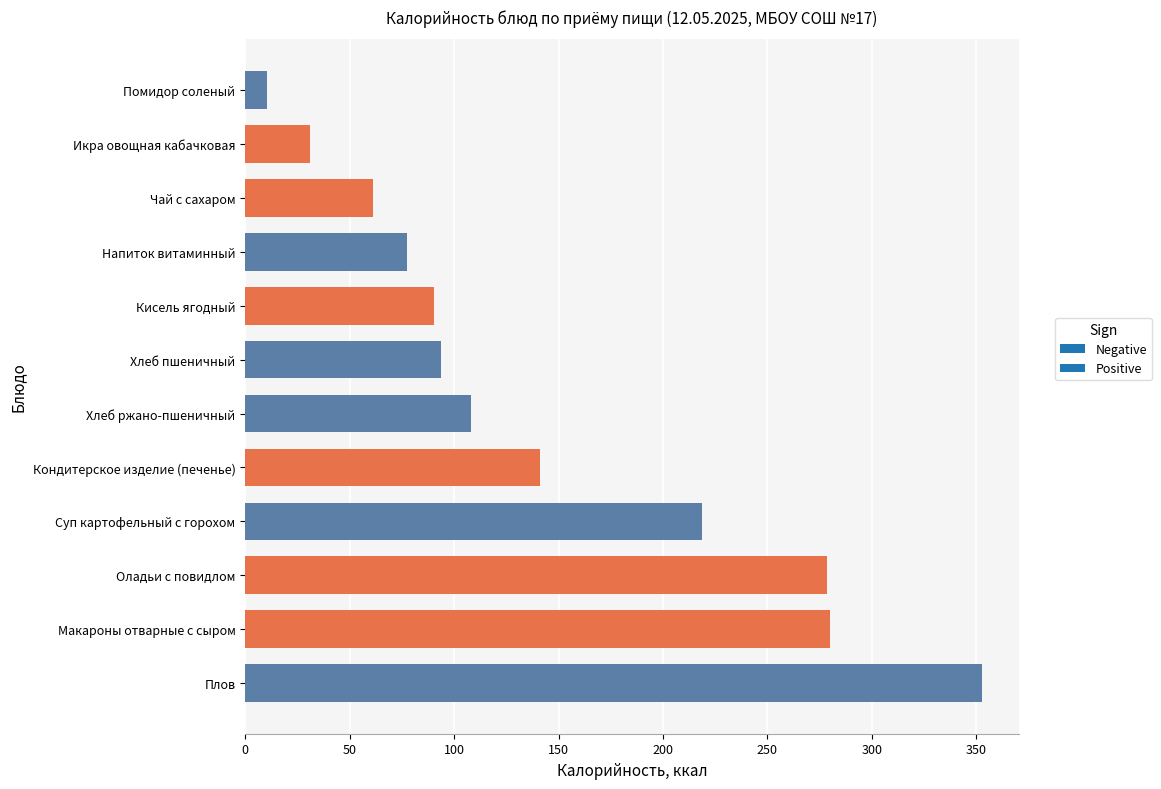

What is the minimum value shown in the chart?

10.6